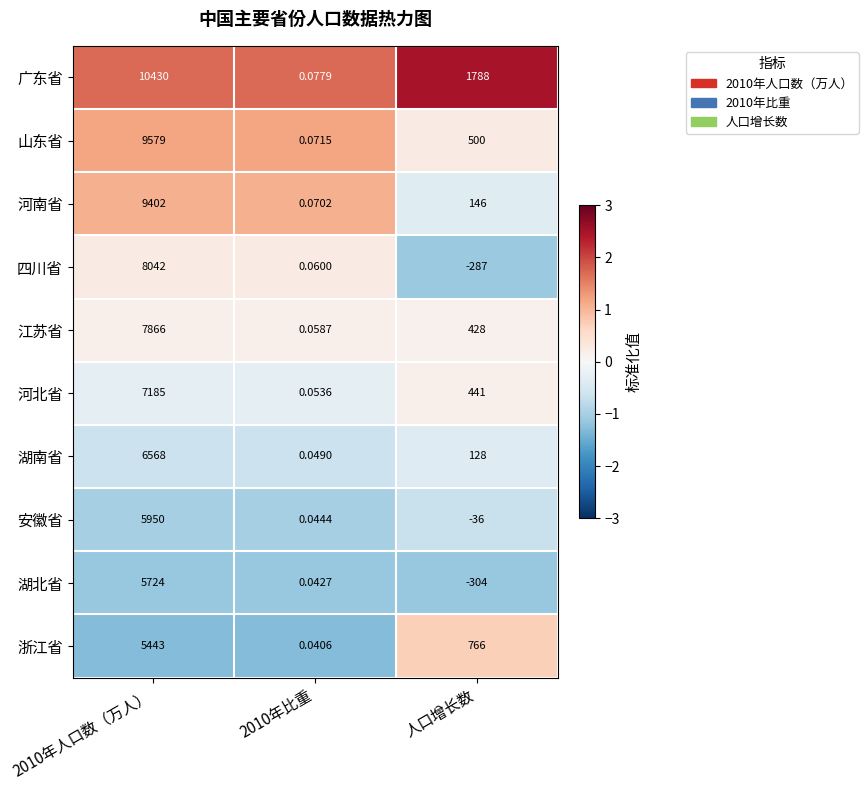

Between 2010年人口数（万人） and 2010年比重, which series saw the biggest shift?

广东省